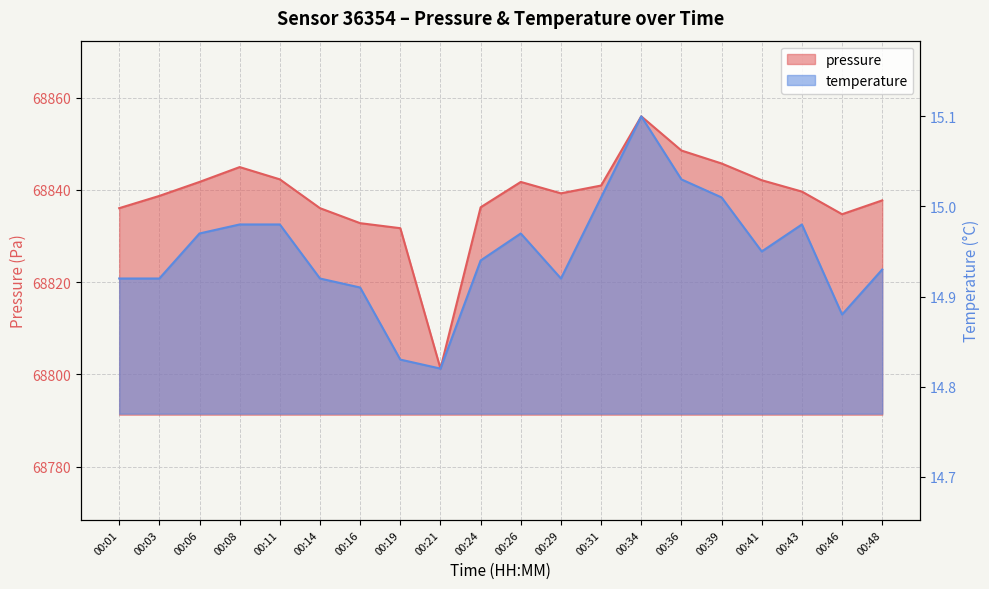

Rank the series by their maximum value, from lowest to highest.

temperature, pressure